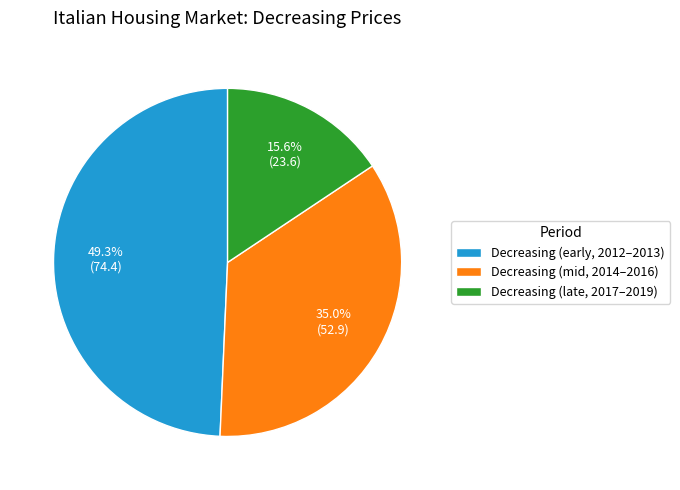

What is the ratio of the value at Decreasing (late, 2017–2019) to the value at Decreasing (mid, 2014–2016)?

0.4